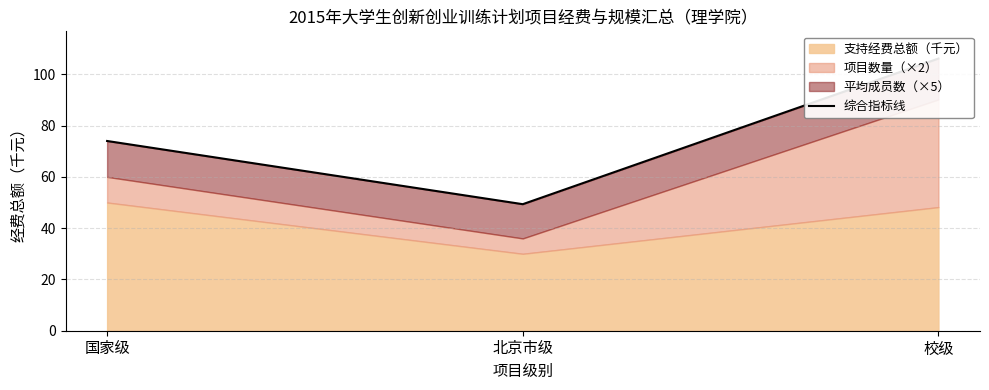

How many categories are shown in the chart?

3